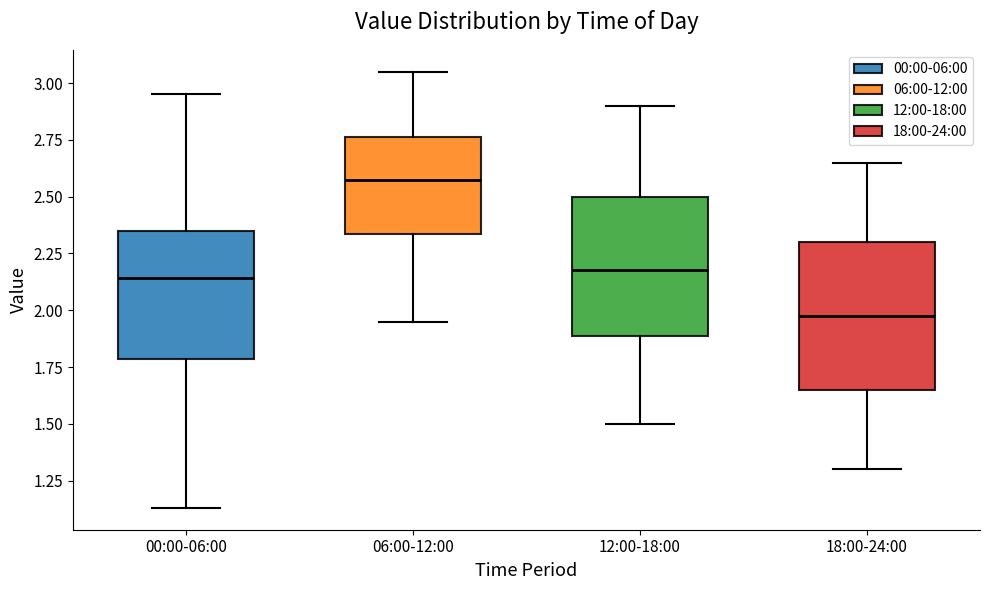

Which box's median line is the lowest?

18:00-24:00